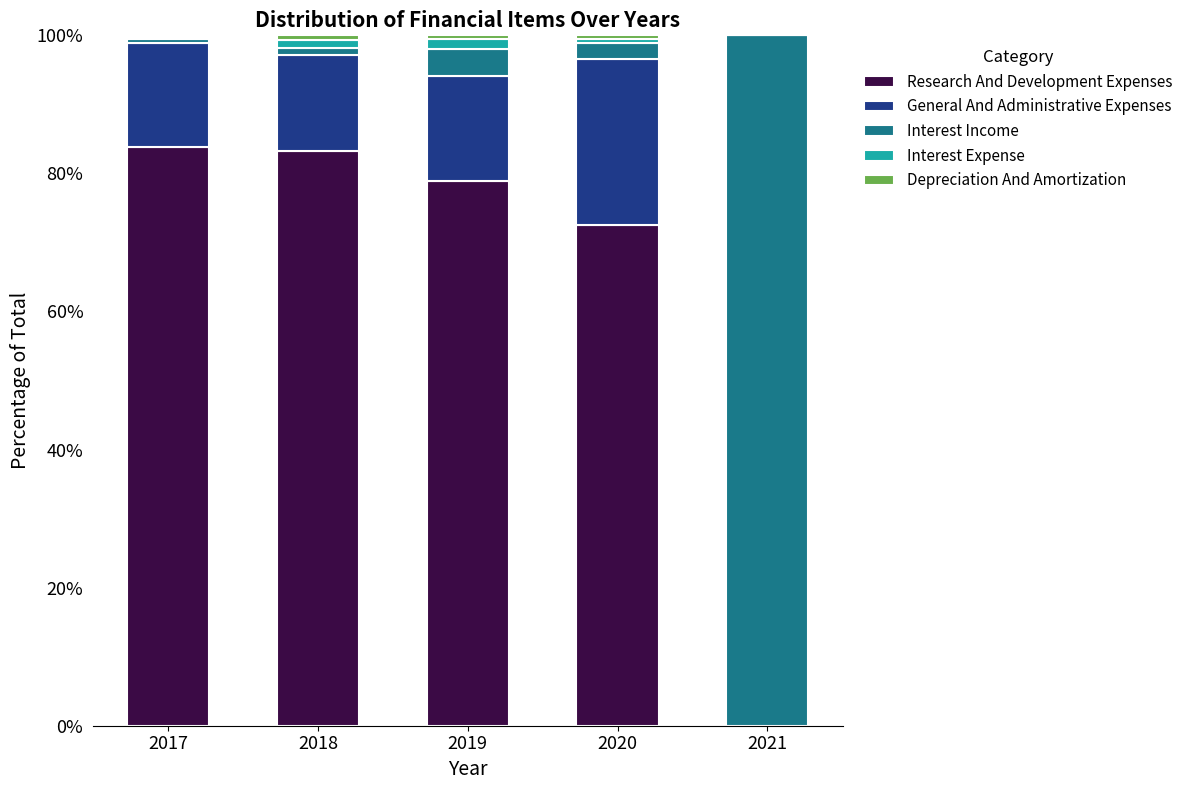

What is the maximum value for Research And Development Expenses?

83.8